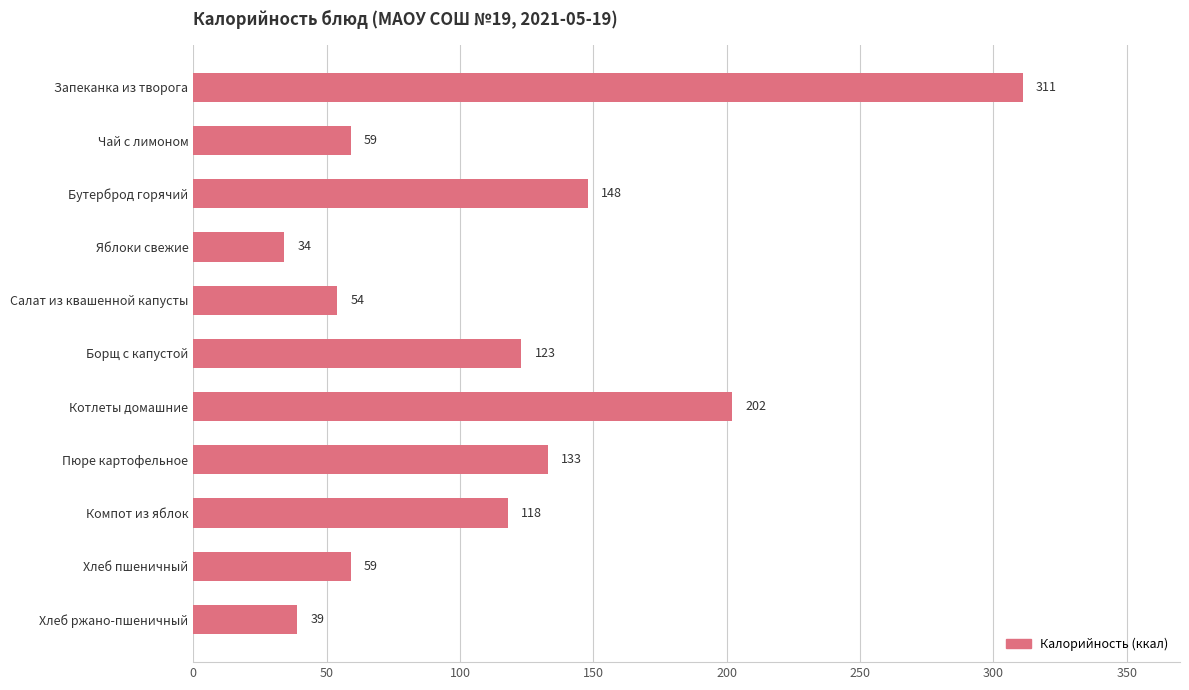

True or false: the data shows 53 at Яблоки свежие.

False